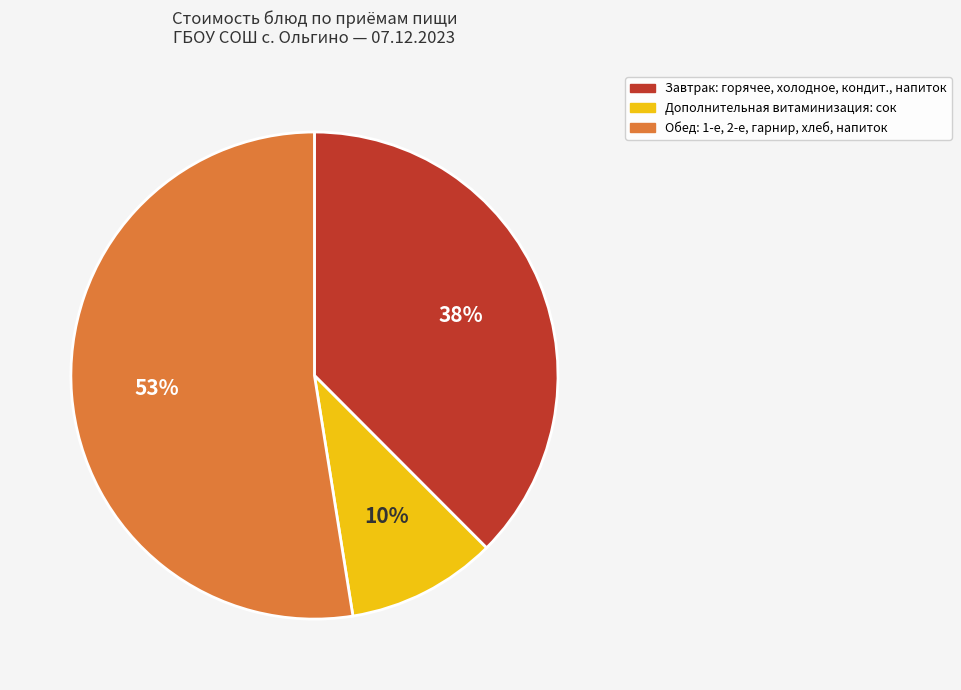

To the nearest percent, what is the average slice percentage?

33%